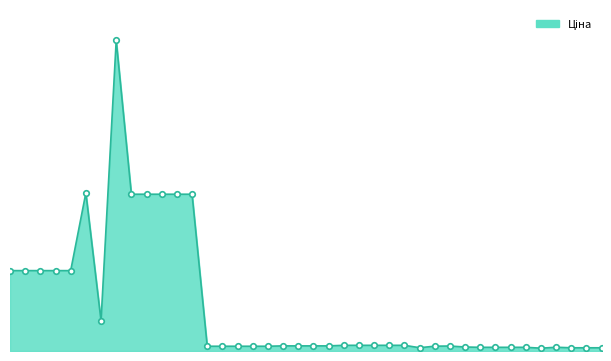

Reading right to left, list all the values displayed in this chart.

606.1	606.1	606.1	705.1	531.3	694.3	694.3	694.3	694.3	752.2	934.5	910.4	617.0	1069.8	1069.8	1069.8	1069.8	1069.8	963.5	963.5	963.5	963.5	895.9	895.9	895.9	895.9	895.9	29491.5	29491.5	29491.5	29491.5	29491.5	58426.5	5673.8	29747.2	15120.0	15120.0	15120.0	15120.0	15120.0